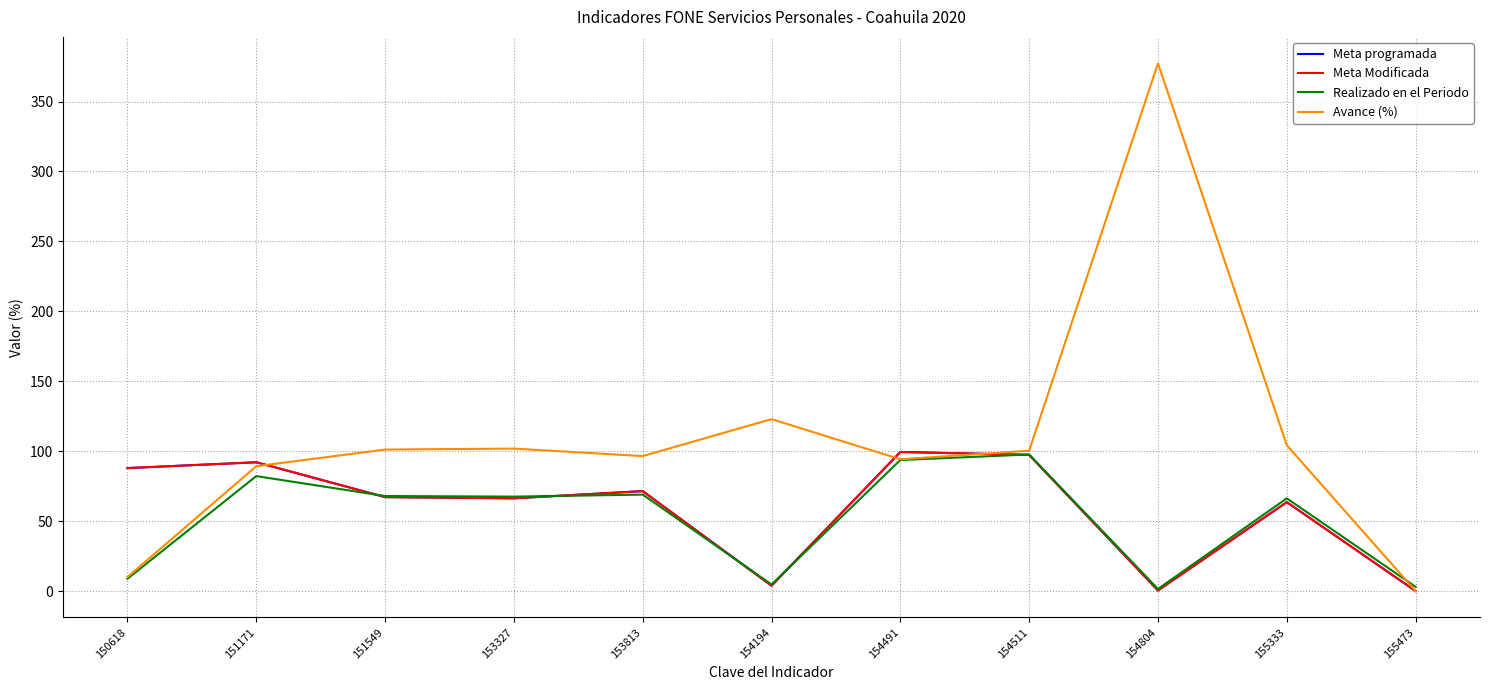

Does the chart have visible grid lines?

Yes